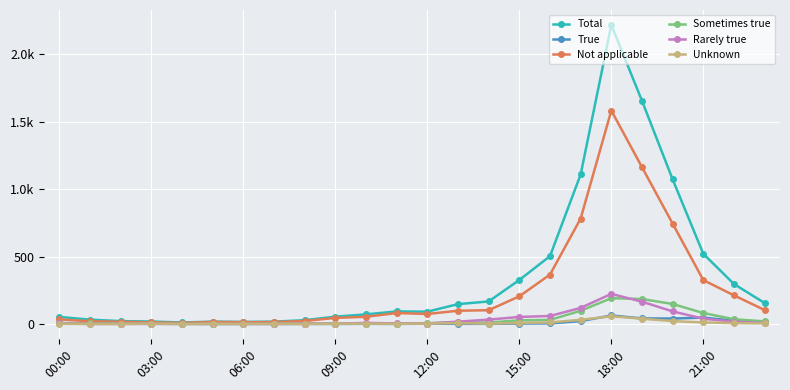

True or false: Not applicable and True intersect in this chart.

False